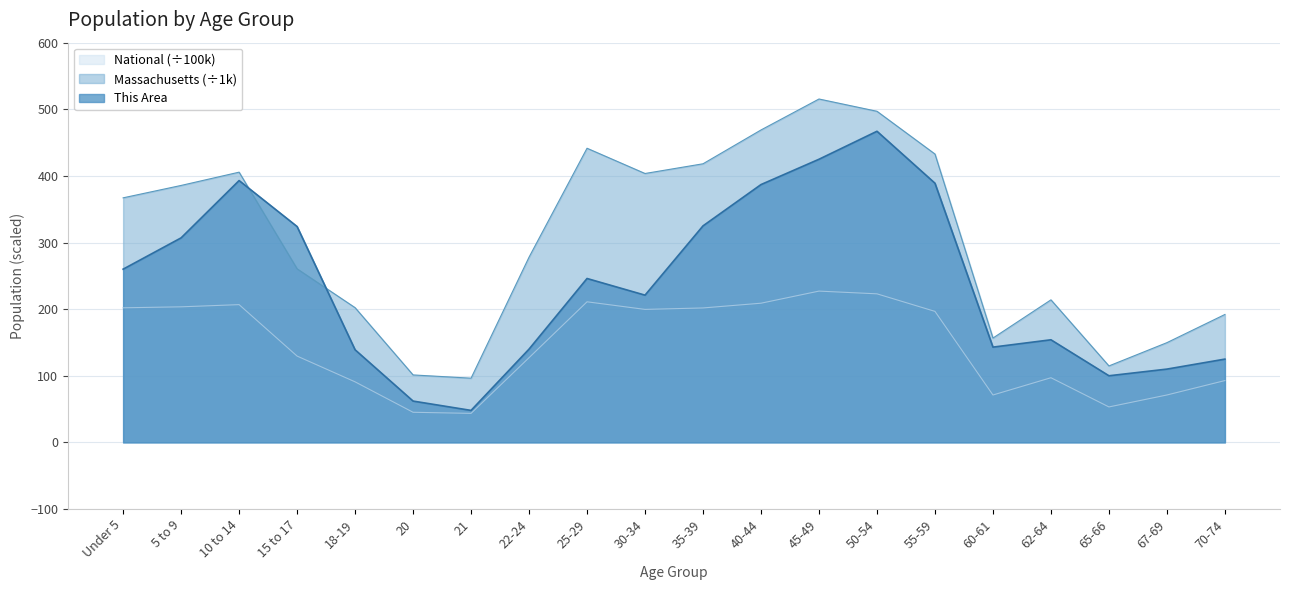

What is the average value of the This Area series?

238.2